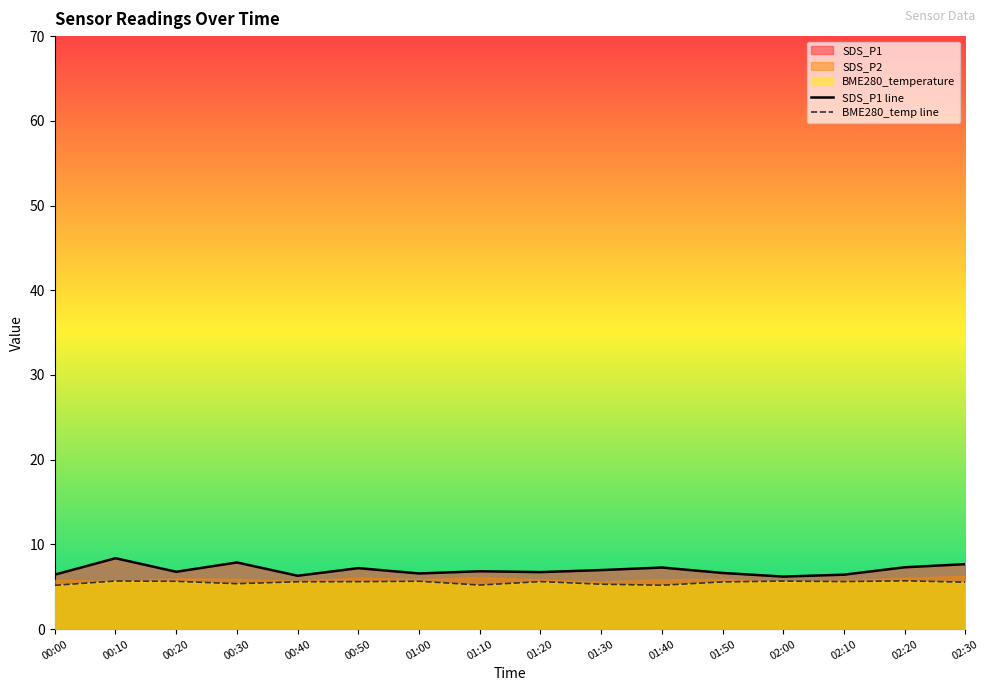

Where is the first local minimum for BME280_temp line?

00:30